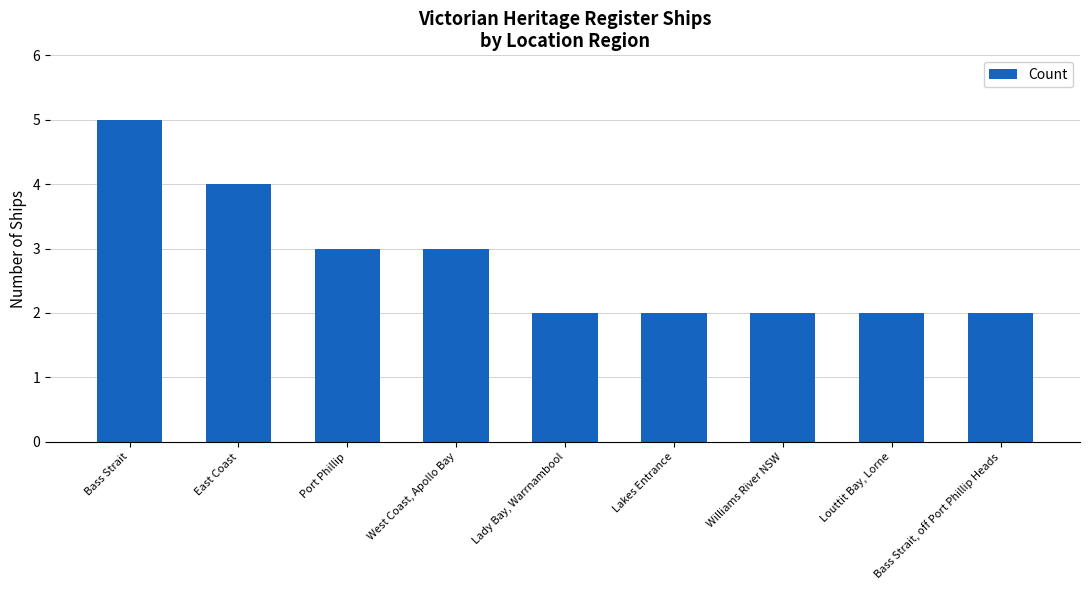

Read the value at East Coast.

4